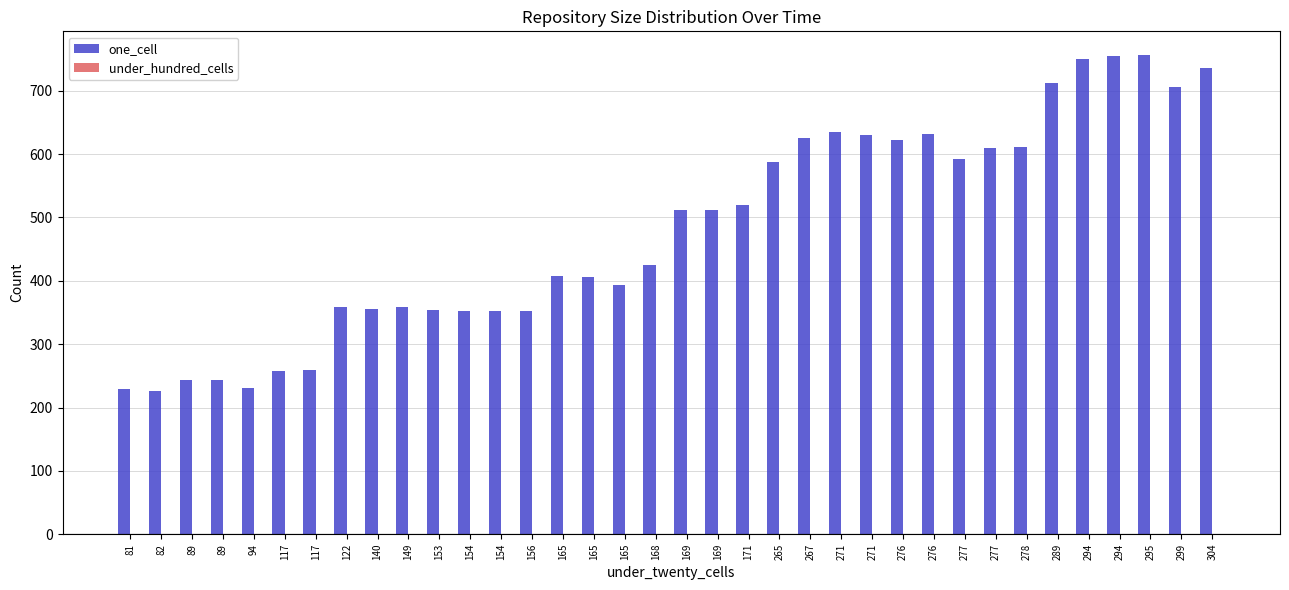

Which series has the largest range (max minus min)?

one_cell